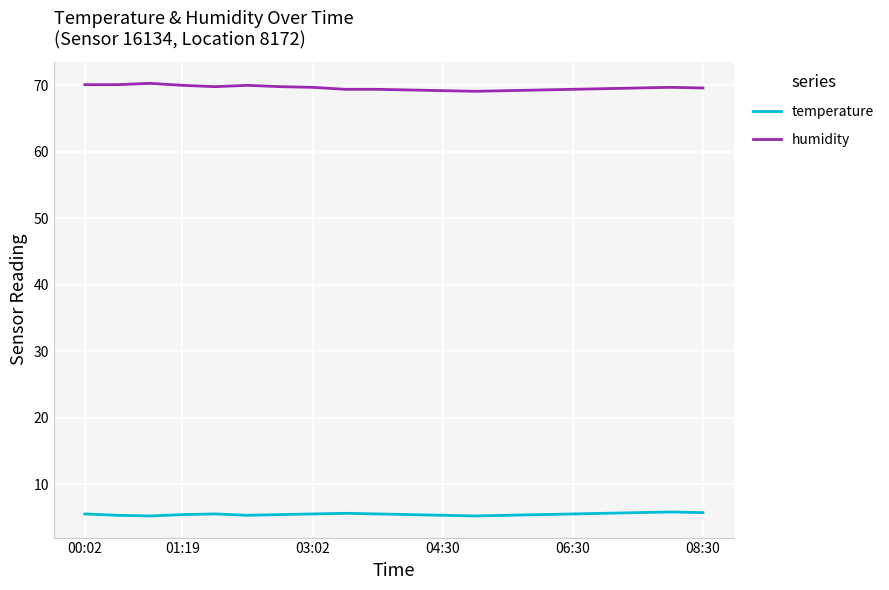

What are all the series names shown in the legend?

temperature, humidity